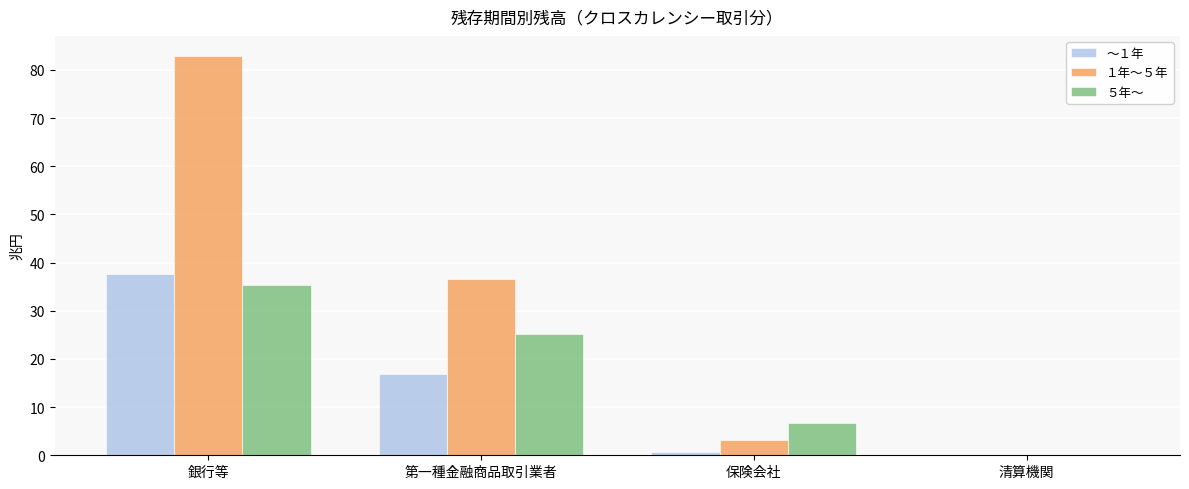

Reading left to right, extract all data points from this chart.

～１年: 銀行等=37.6	第一種金融商品取引業者=16.9	保険会社=0.7	清算機関=0.1
１年～５年: 銀行等=82.9	第一種金融商品取引業者=36.5	保険会社=3.3	清算機関=0.1
５年～: 銀行等=35.3	第一種金融商品取引業者=25.3	保険会社=6.8	清算機関=0.0